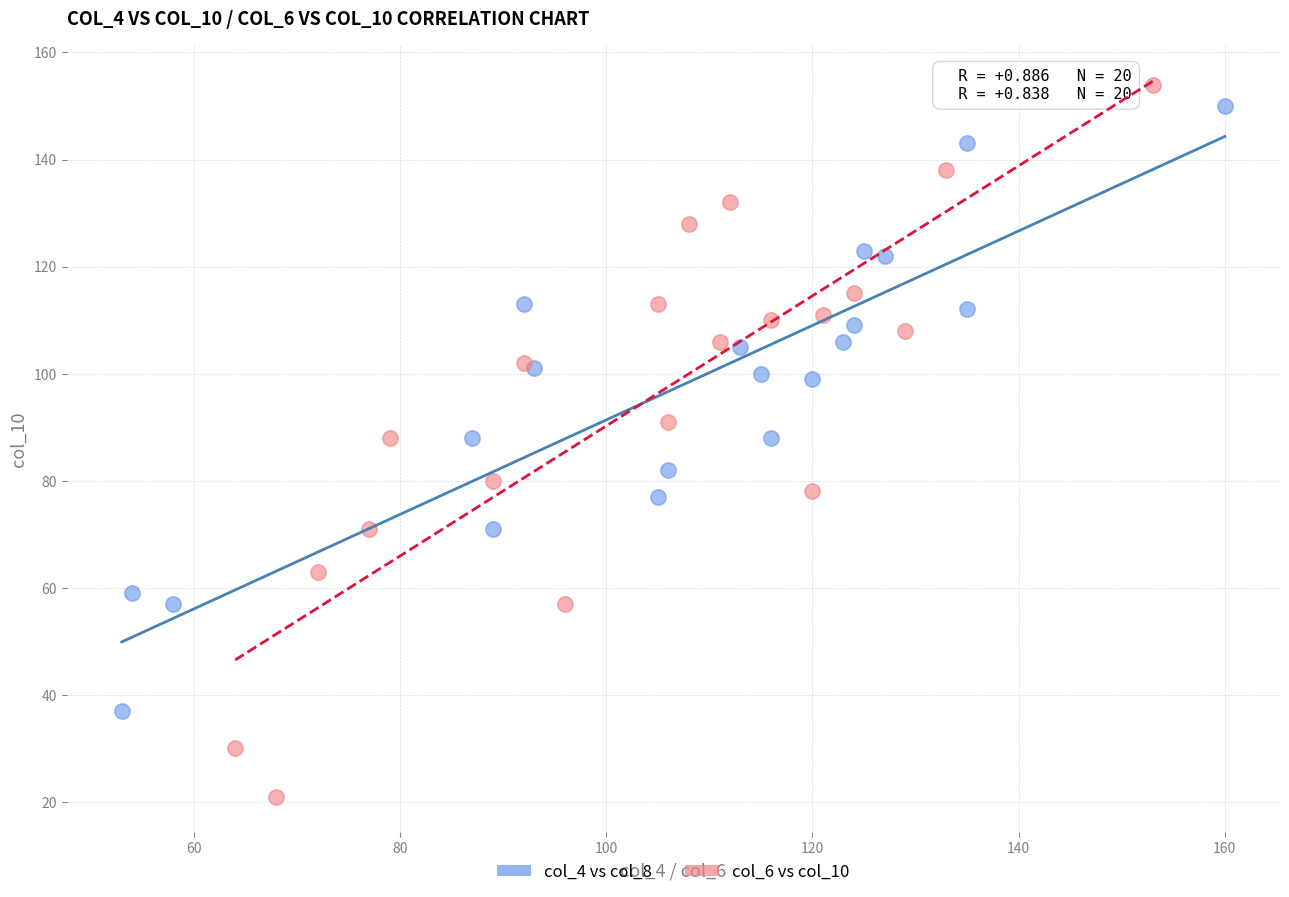

Which series has the widest spread of Y values?

col_6 vs col_10